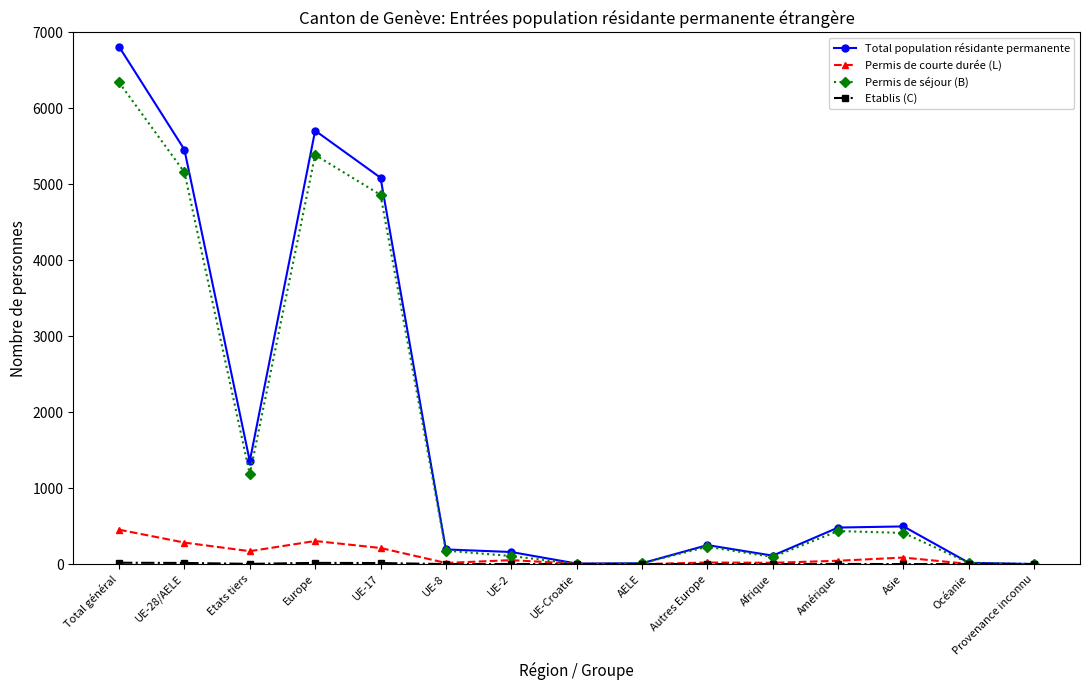

Is the value of Total population résidante permanente at Provenance inconnu greater than the value of Permis de séjour (B) at Asie?

No